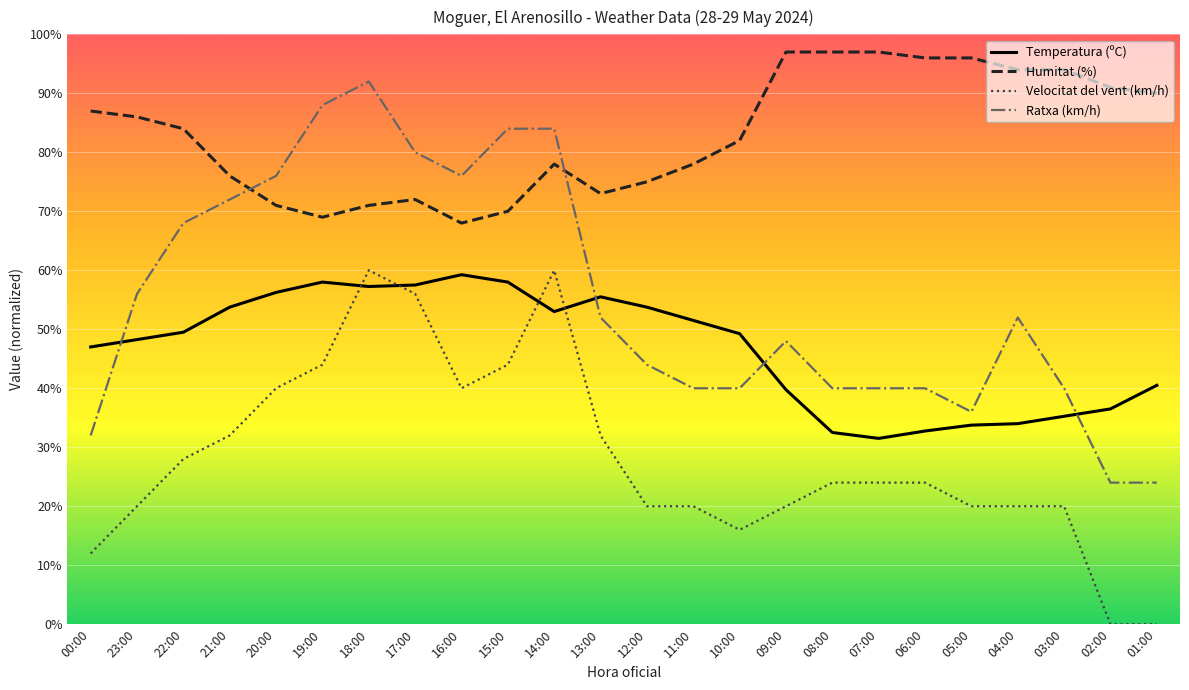

What is the total value across all series at 07:00?

192.5